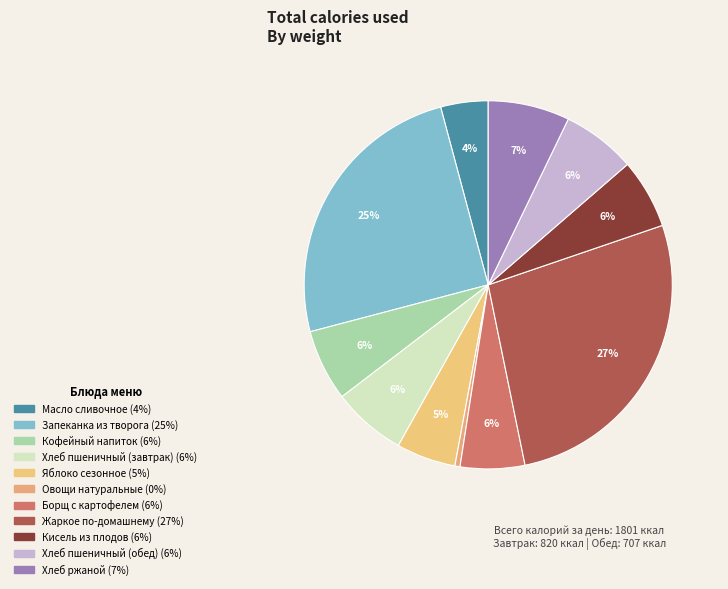

Is there any slice that represents more than half of the pie?

No